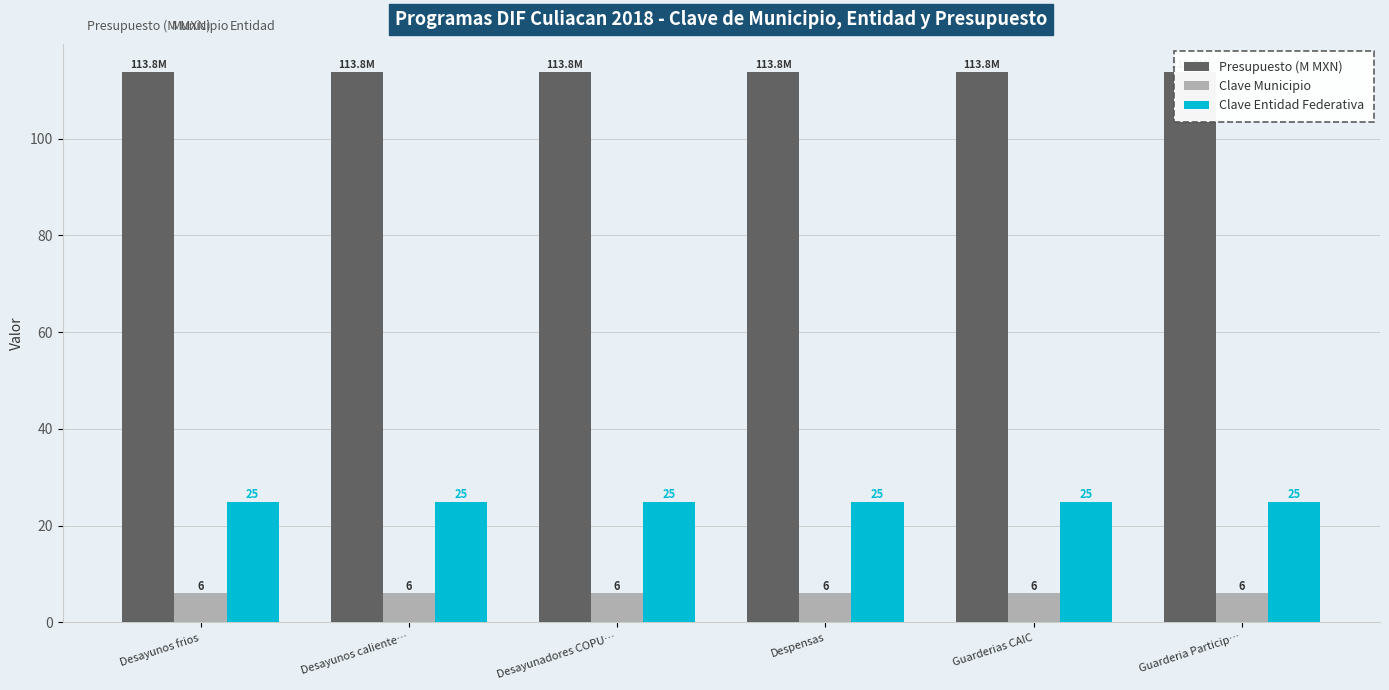

The Clave Municipio series shows 6.0 at Despensas. True or false?

True